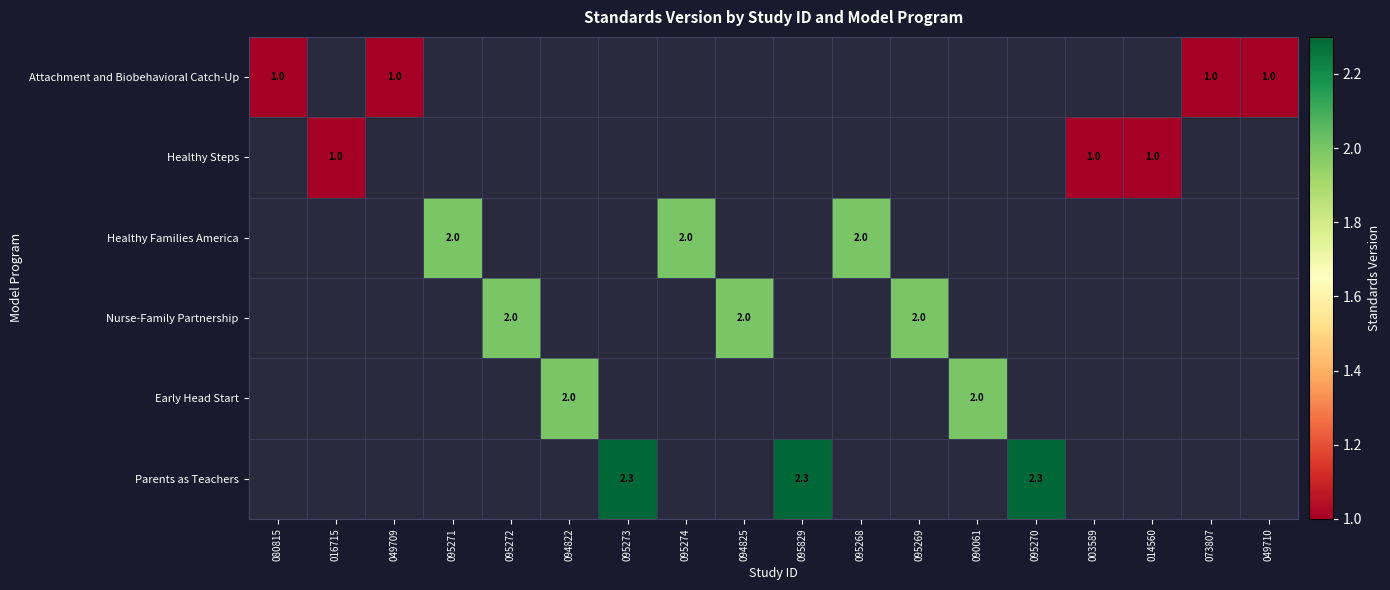

How many values in Parents as Teachers are above zero?

3